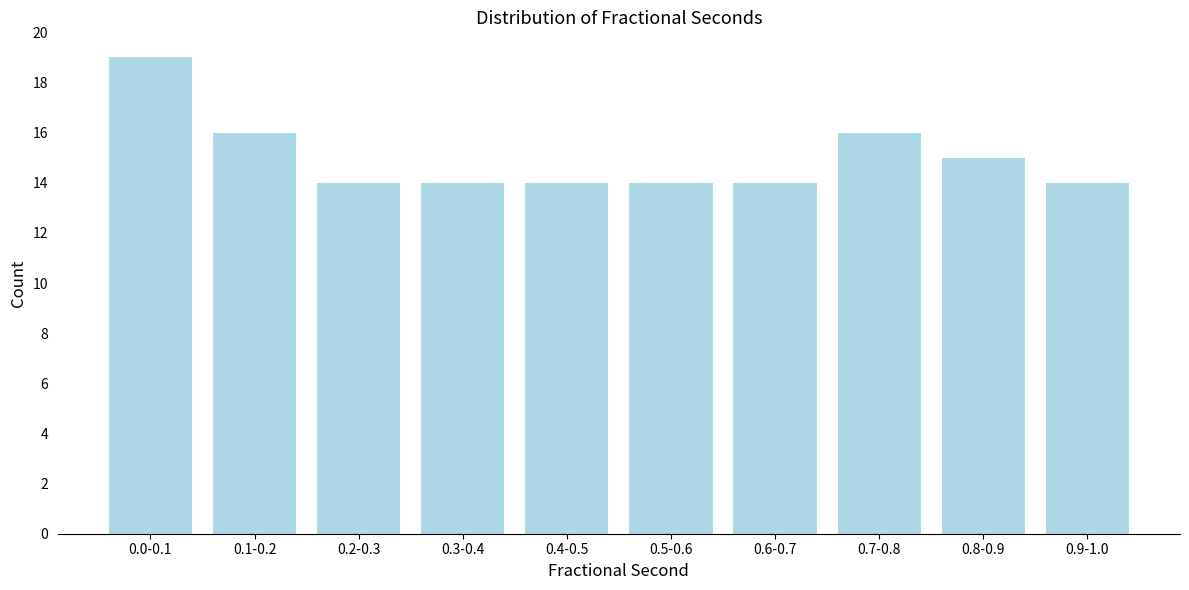

Reading left to right, what are all the values shown in this chart?

0.0-0.1=19	0.1-0.2=16	0.2-0.3=14	0.3-0.4=14	0.4-0.5=14	0.5-0.6=14	0.6-0.7=14	0.7-0.8=16	0.8-0.9=15	0.9-1.0=14